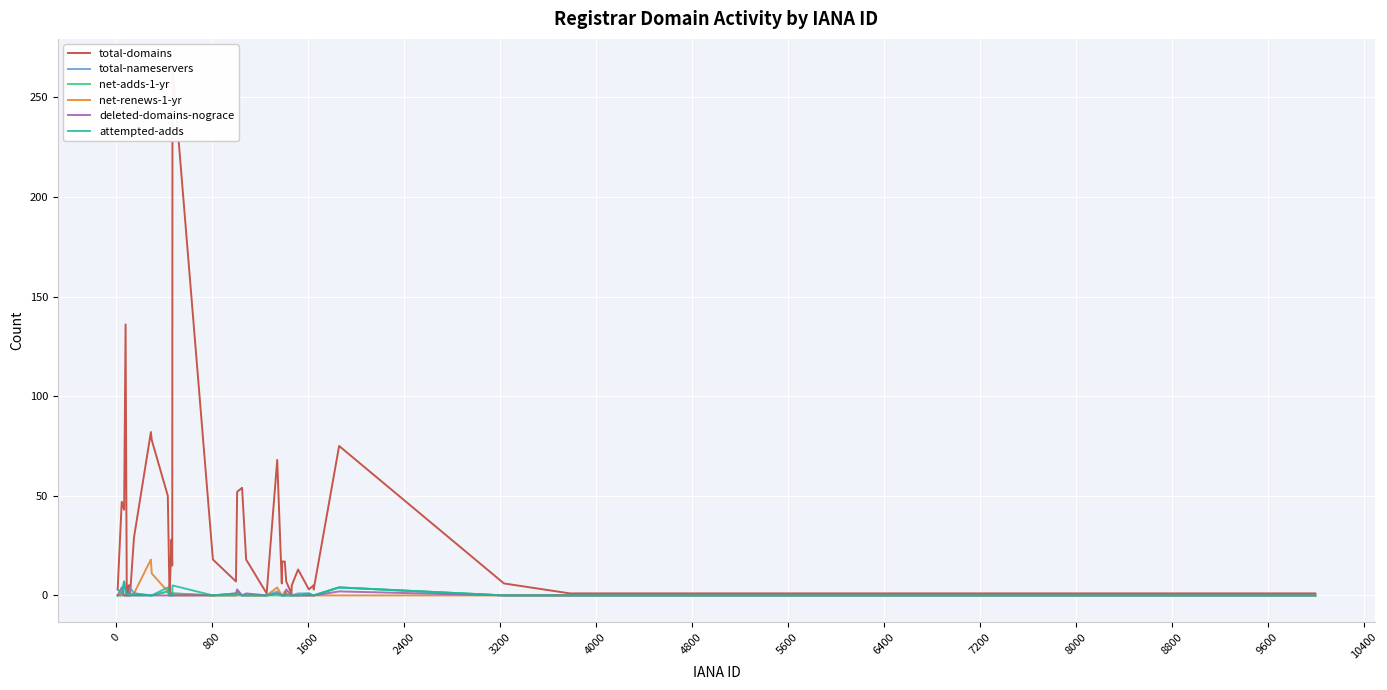

True or false: net-adds-1-yr and net-renews-1-yr cross at least once.

False